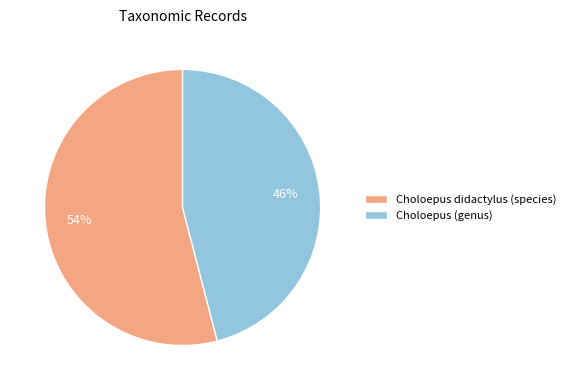

Combined, do Choloepus didactylus (species) and Choloepus (genus) account for over 50%?

Yes